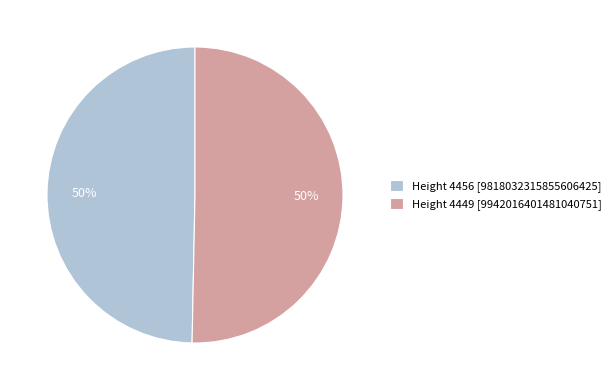

To the nearest percent, what is the combined percentage of Height 4449 [9942016401481040751] and Height 4456 [9818032315855606425]?

100%